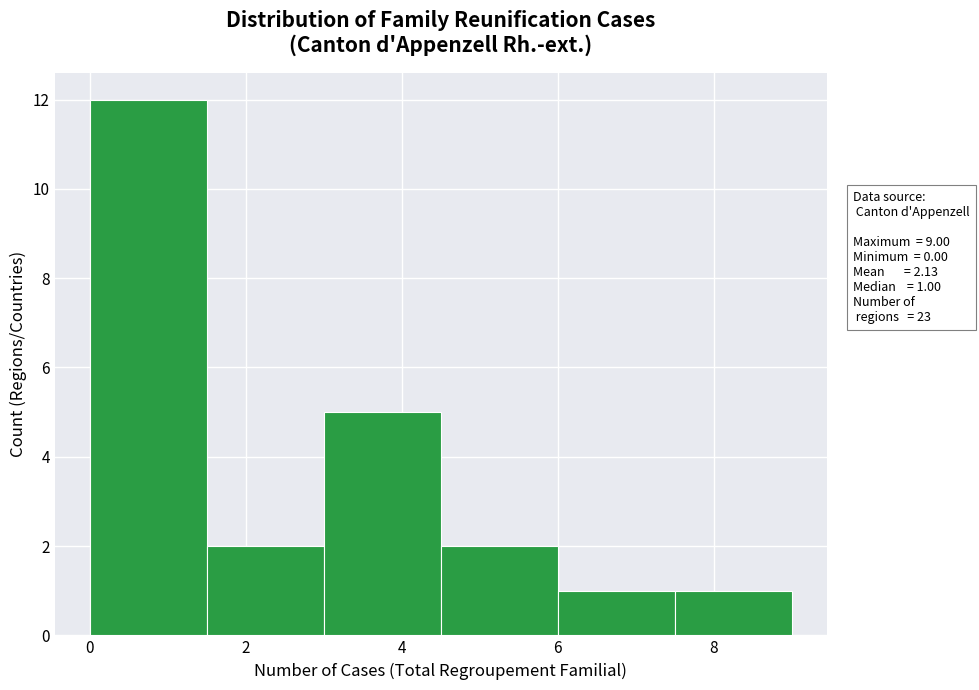

Over which range of the x-axis is the bar tallest?

0.0 to 1.5